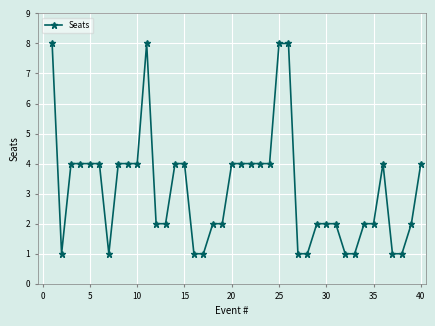

What is the maximum value shown in the chart?

8